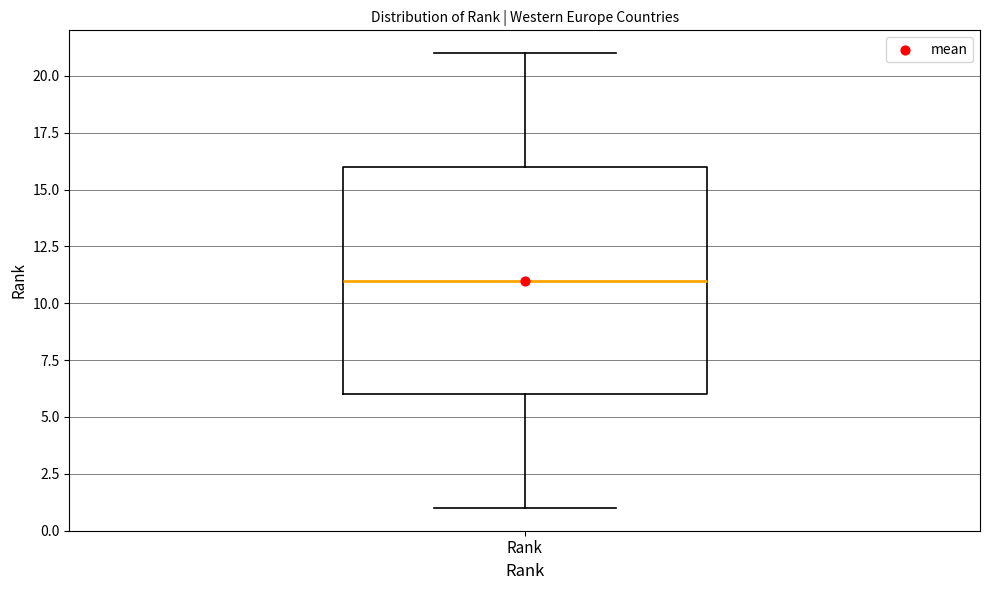

Transcribe this box plot: give where the median line is, the range the box spans, and where the two whiskers end, as read against the y-axis. The values are not printed on the chart, so give them approximately, as read against the axis.

median 11, box 6 to 16, whiskers 1 to 21